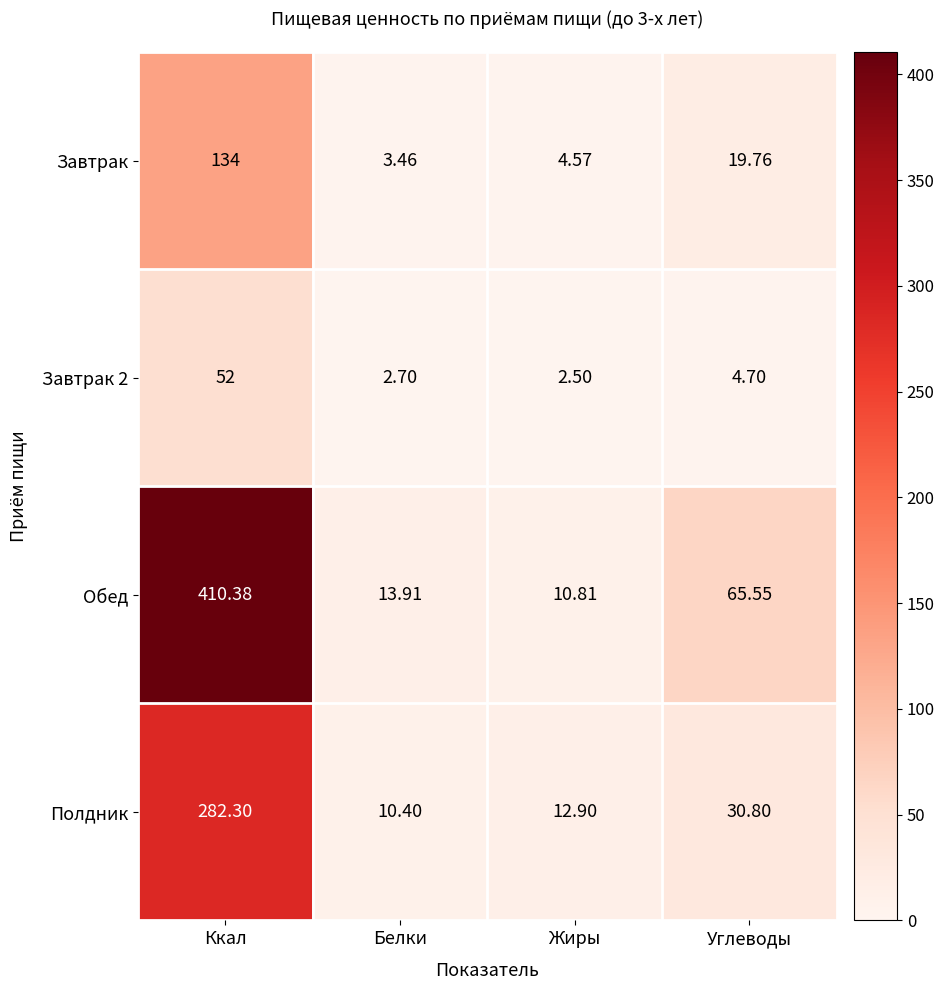

Which series has the widest spread of values?

Обед